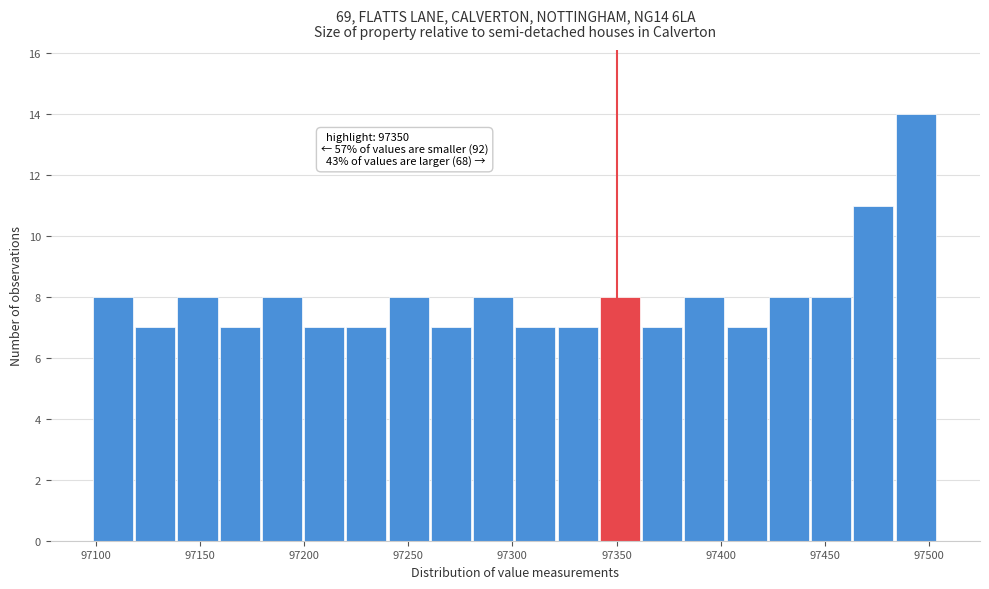

Which range on the x-axis has the tallest bar?

97485 to 97505